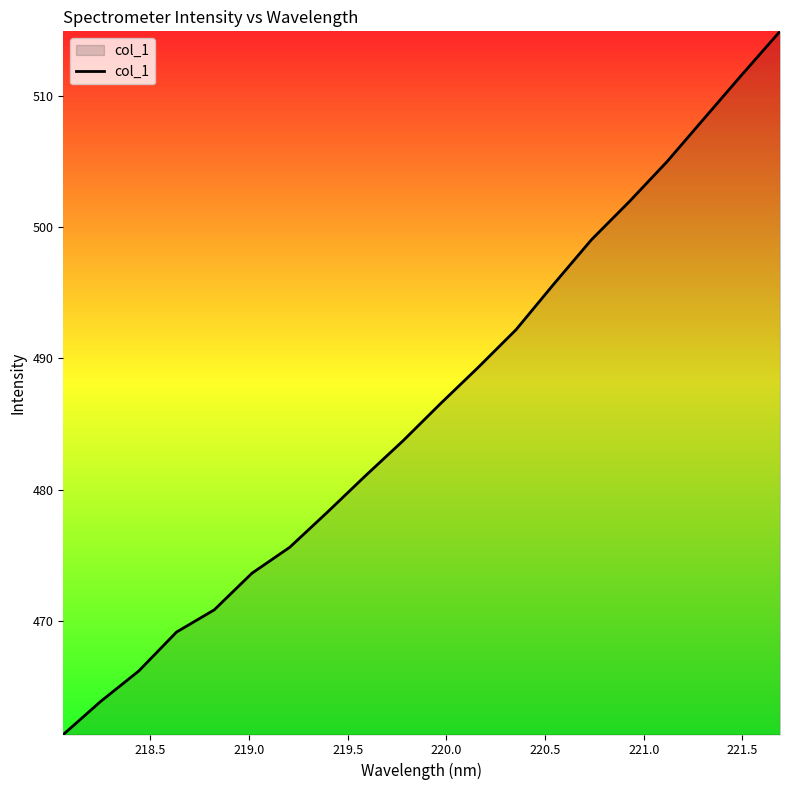

What is the average value?

486.4